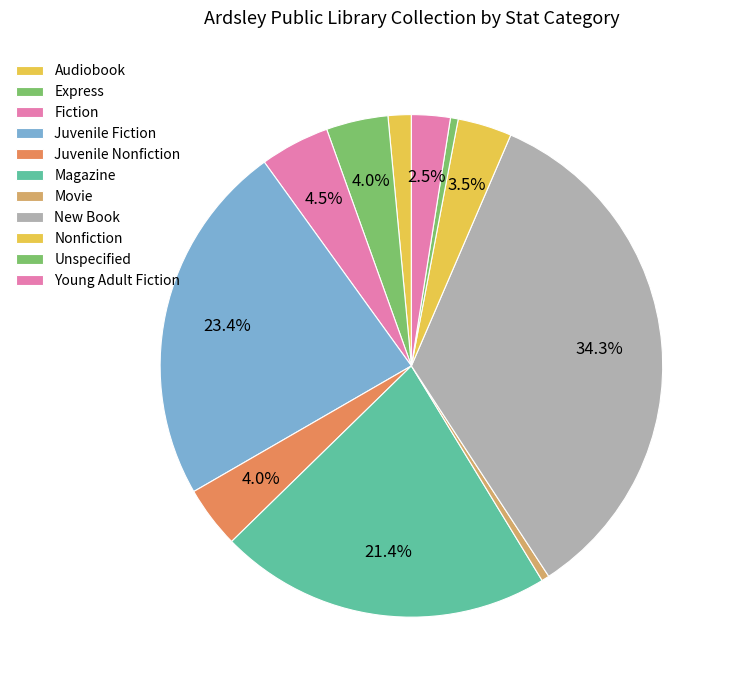

How many slices are in this pie chart?

11